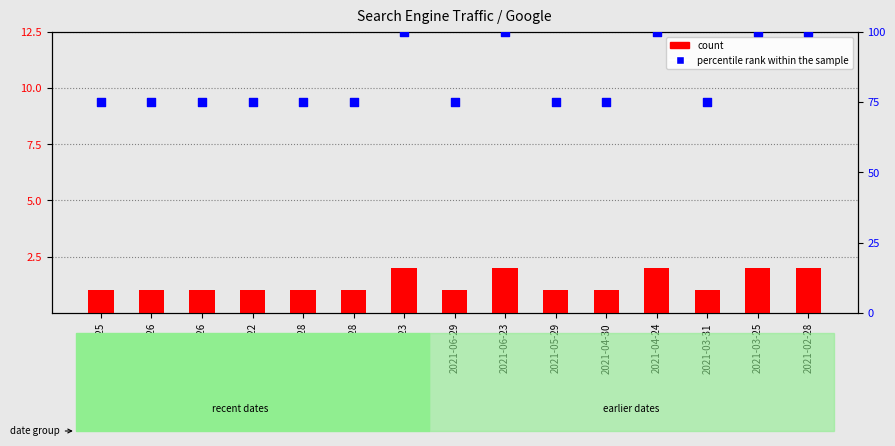

Which series reaches the minimum Y coordinate?

count